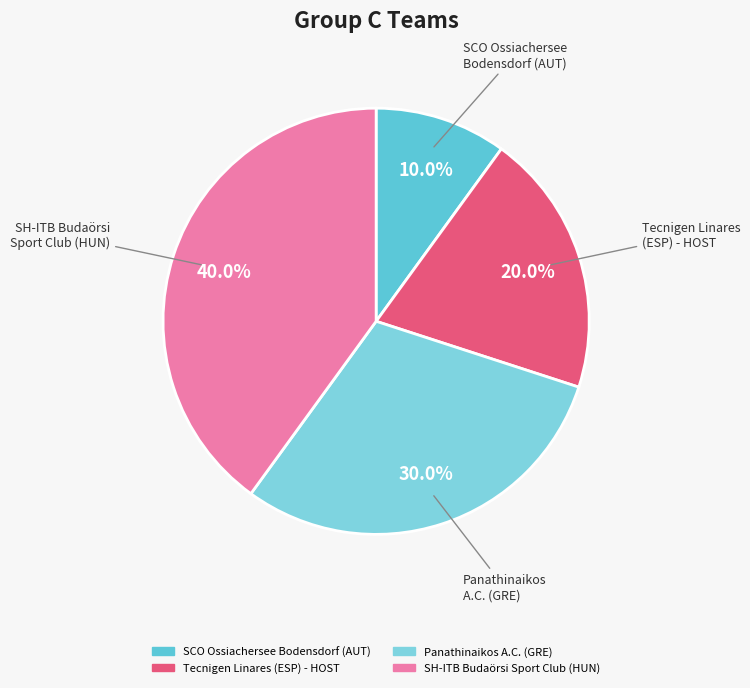

Which slice is the largest?

SH-ITB Budaörsi Sport Club (HUN)